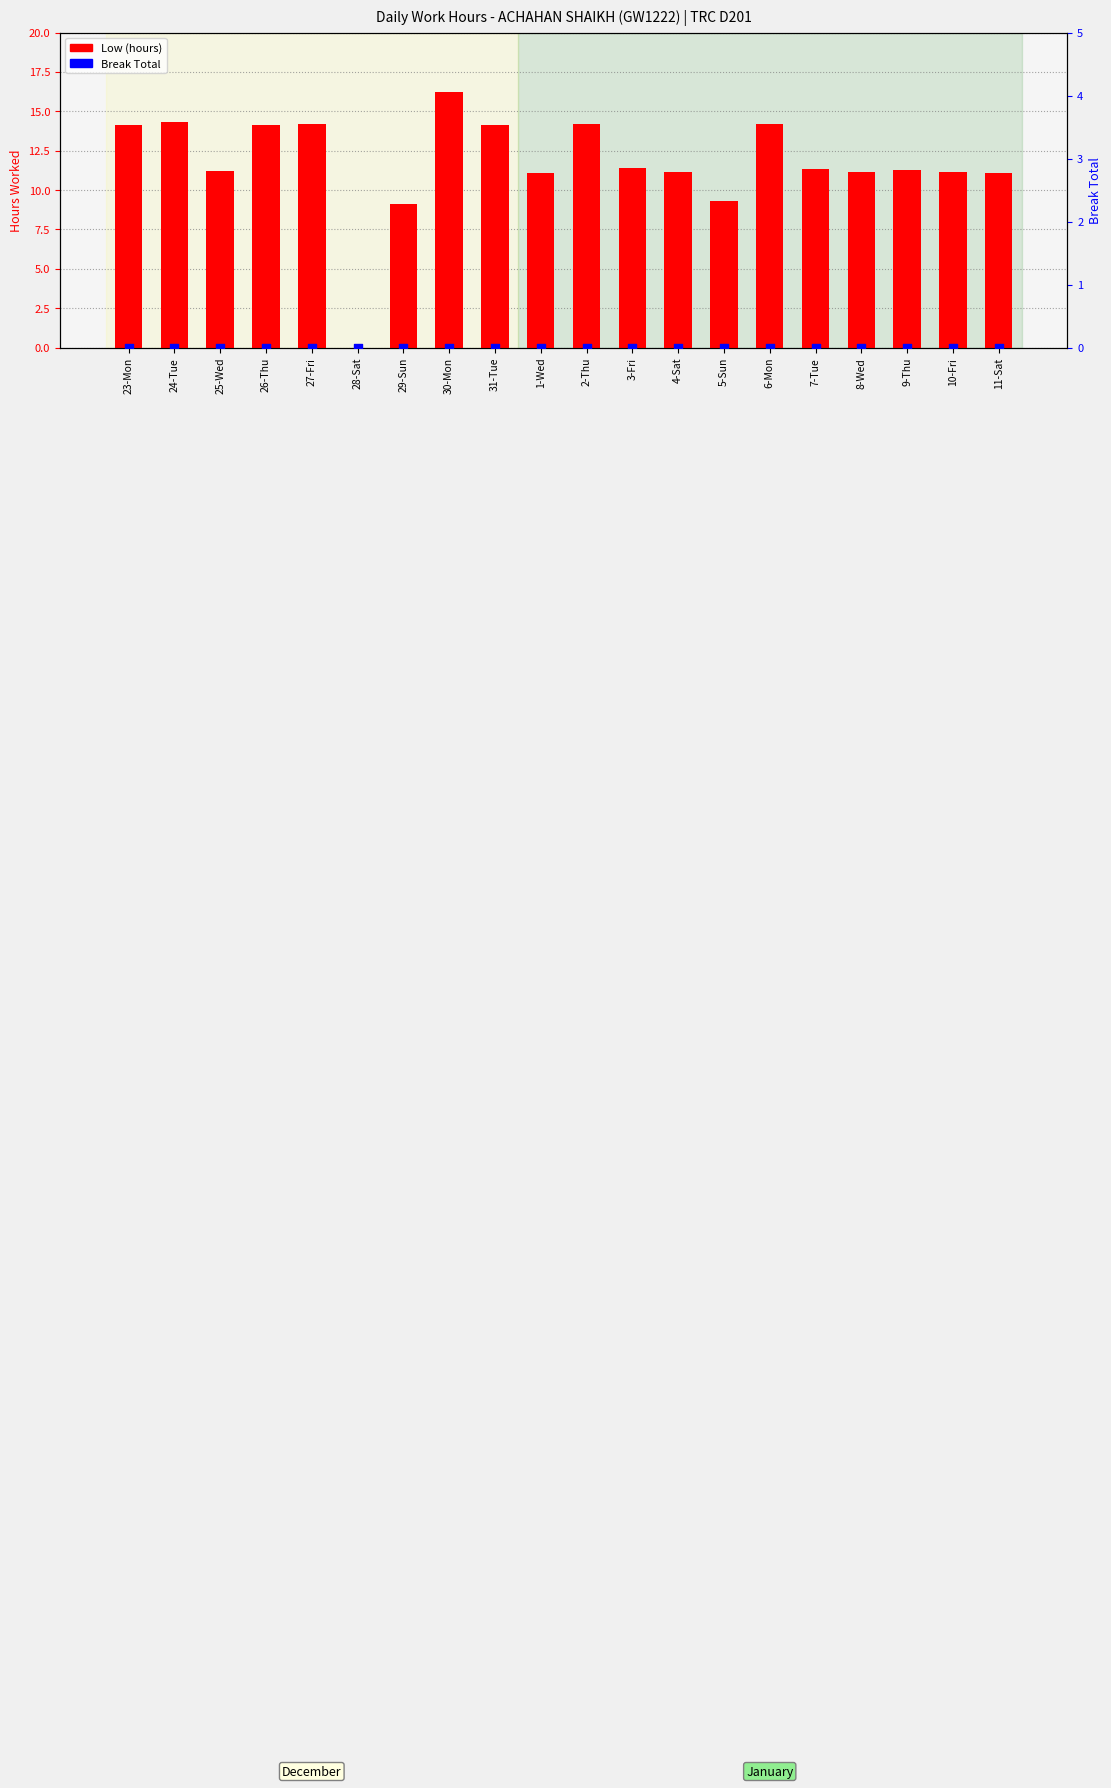

At which category is the sum across all series the highest?

30-Mon